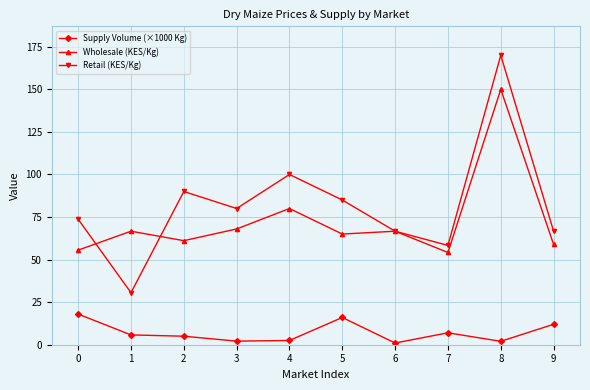

How many interior local peaks does the Retail (KES/Kg) series have?

3